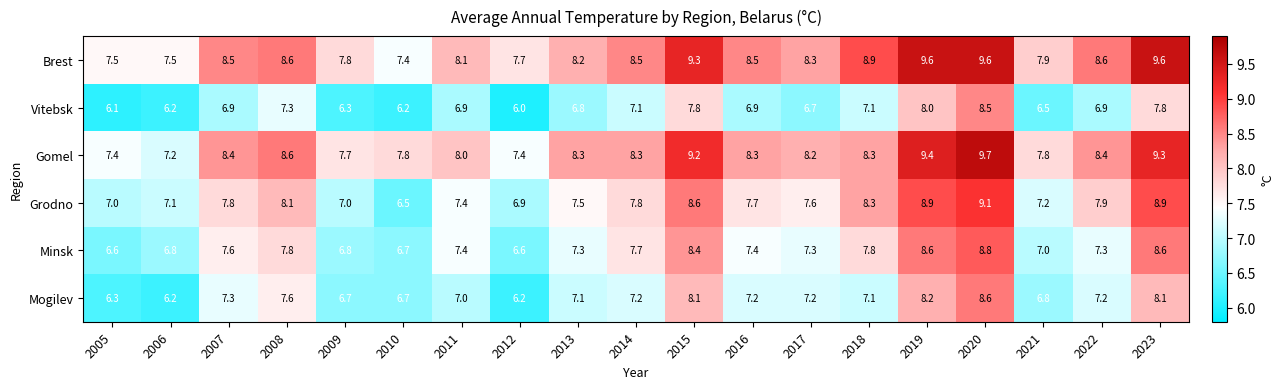

What is the maximum value for Grodno?

9.1